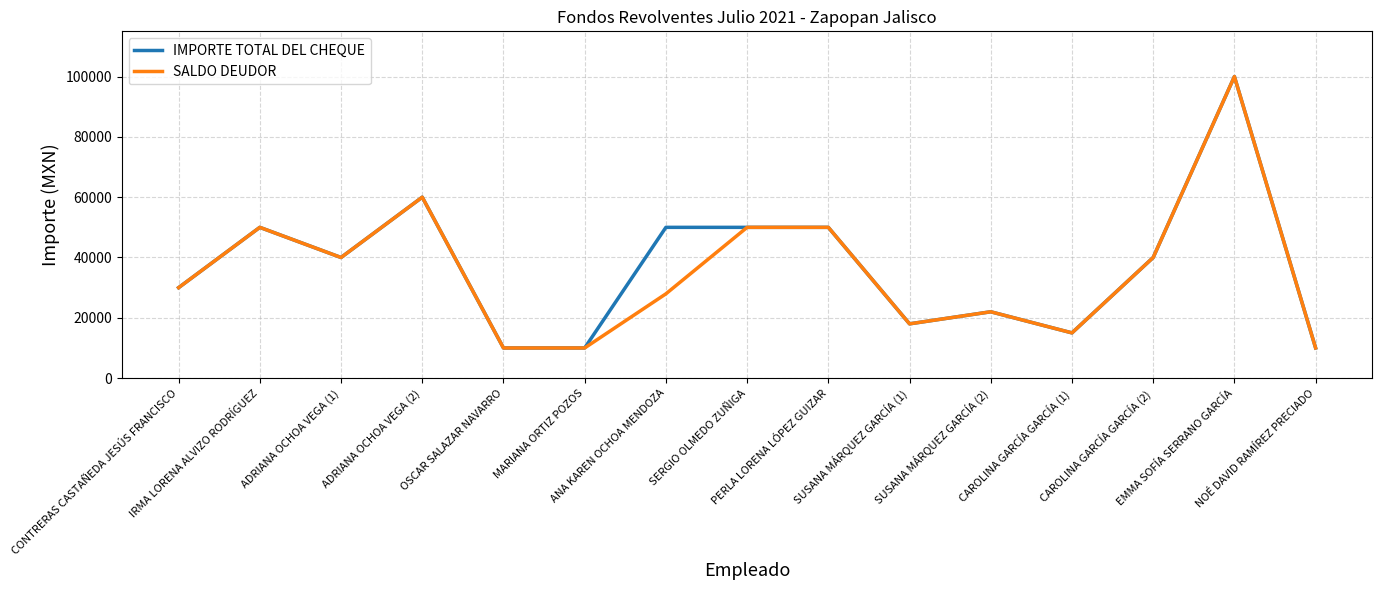

What is the maximum value shown in the chart?

100000